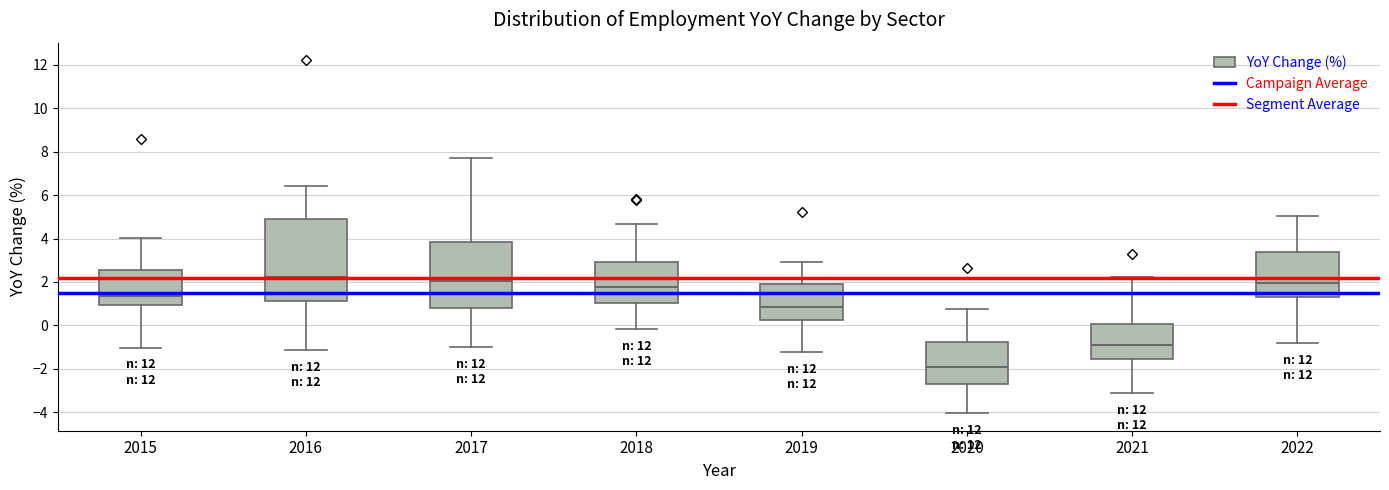

Comparing the boxes themselves (not the whiskers), which one is the tallest?

2016